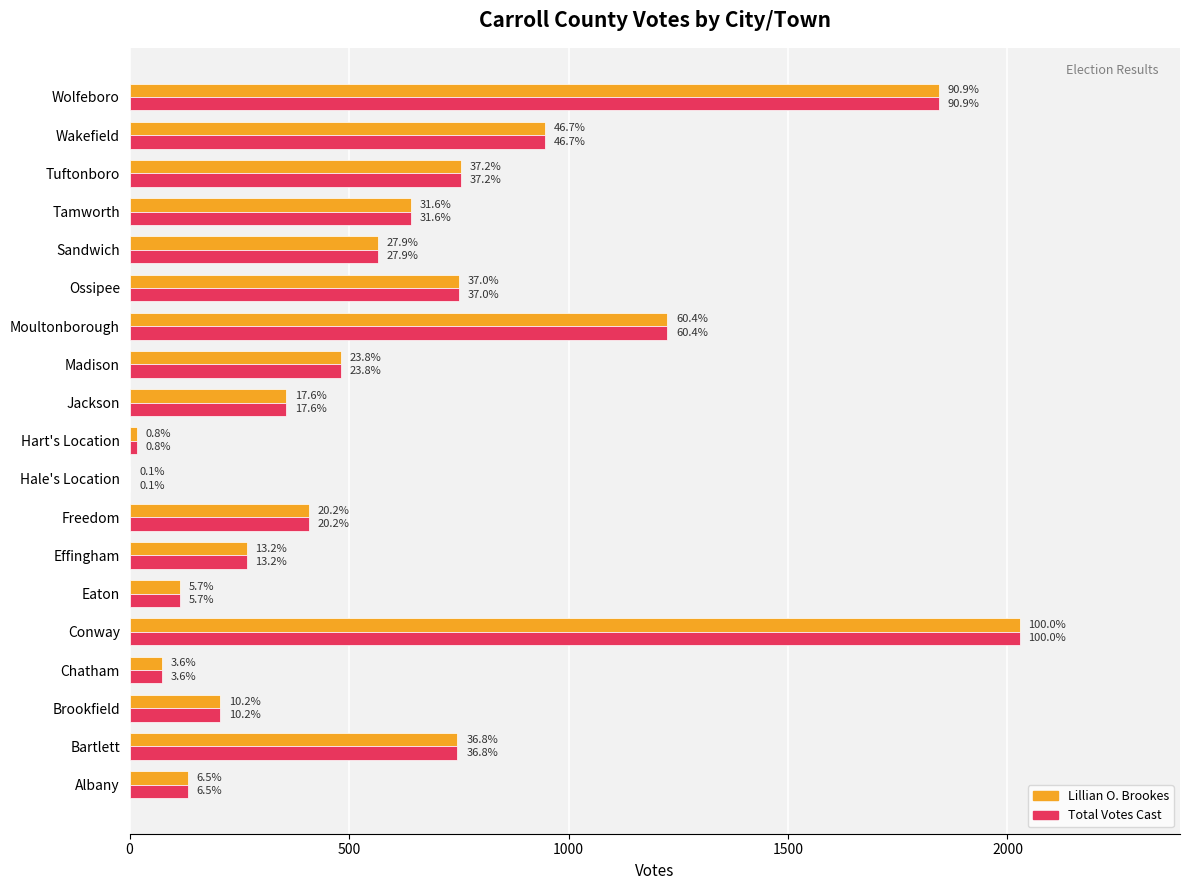

Rank the series by their maximum value, from lowest to highest.

Lillian O. Brookes, Total Votes Cast